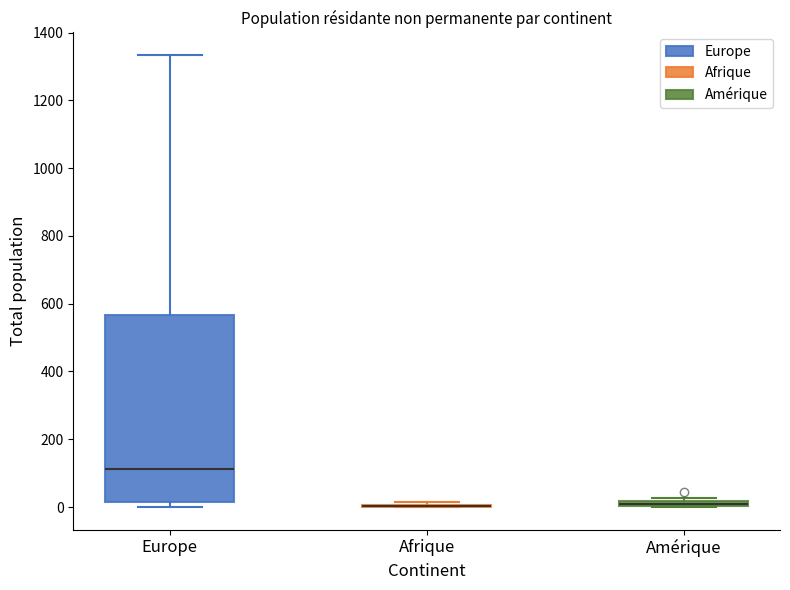

Where is the lower edge of the box for Amérique on the y-axis? The values are not printed on the chart, so give them approximately, as read against the axis.

0